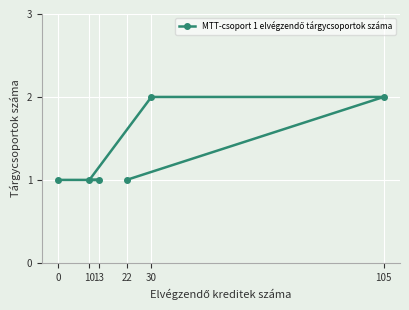

What is the sum of the values at 0 and 10?

2